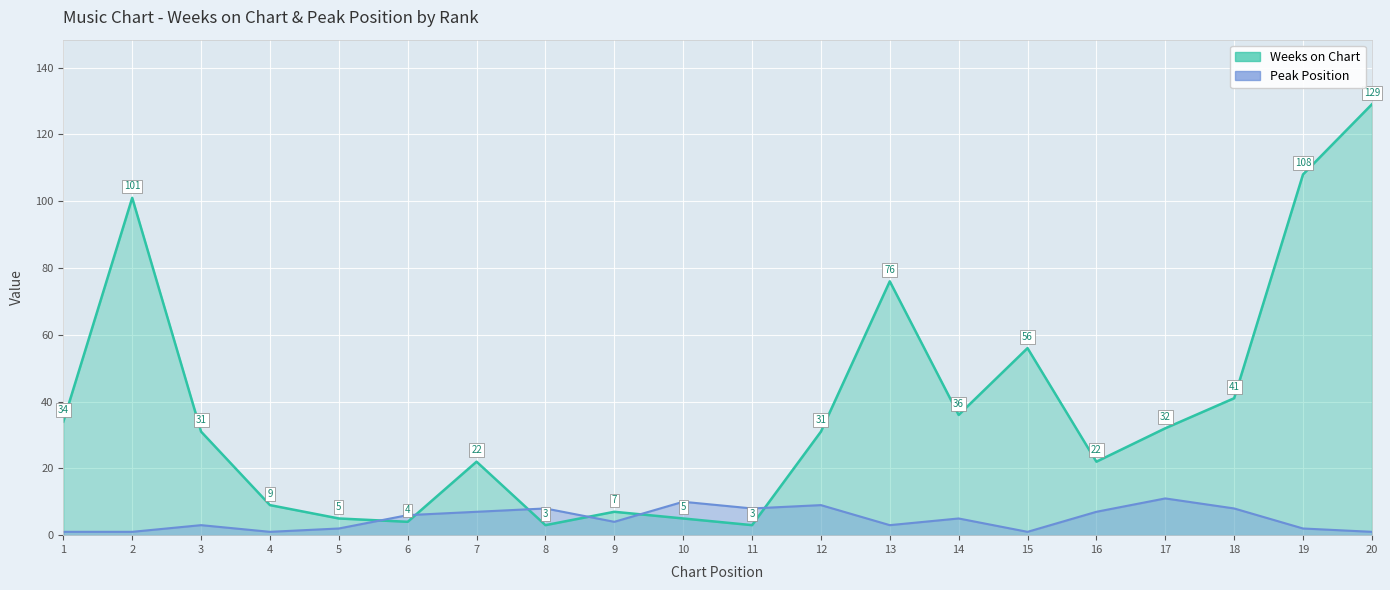

List the series in order of their overall mean, highest first.

Weeks on Chart, Peak Position